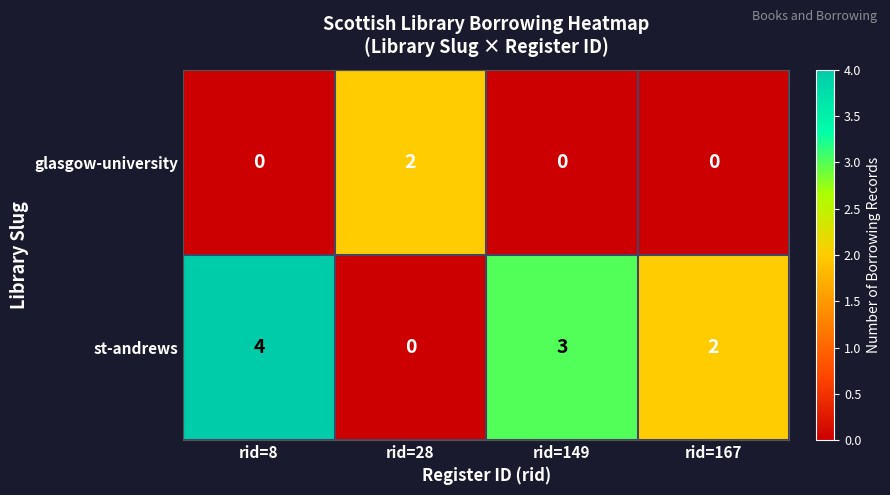

What is the spread (max minus min) of values at rid=28?

2